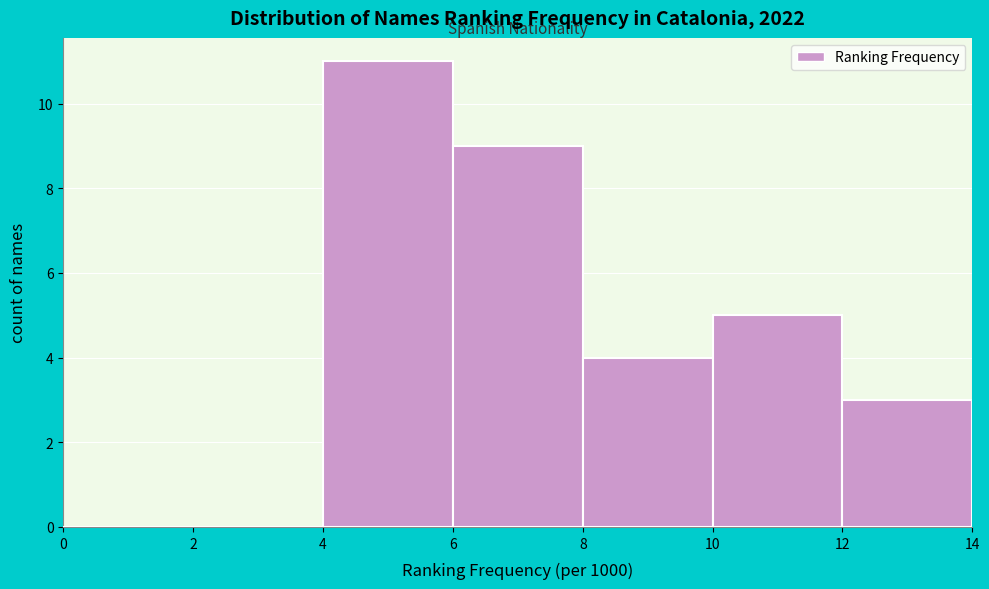

How tall is the bar that spans 12 to 14 on the x-axis? The values are not printed on the chart, so give them approximately, as read against the axis.

3